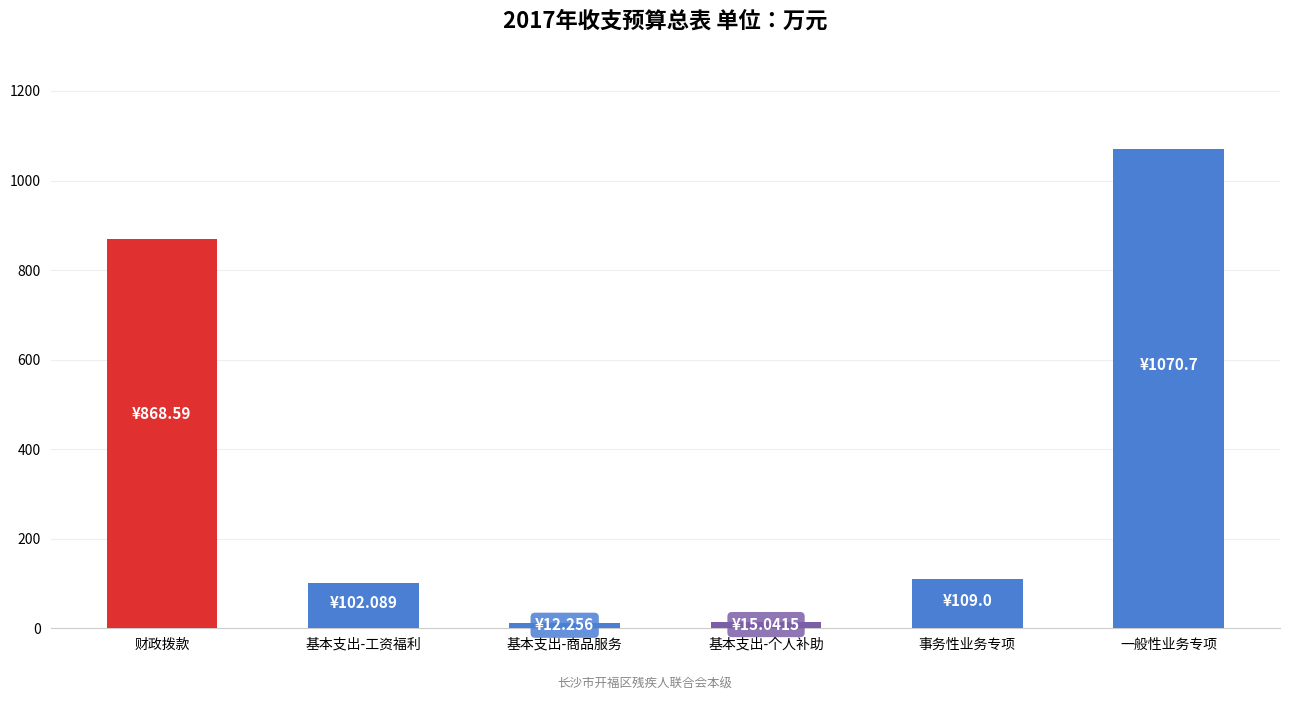

The value at 财政拨款 is 418.4. True or false?

False